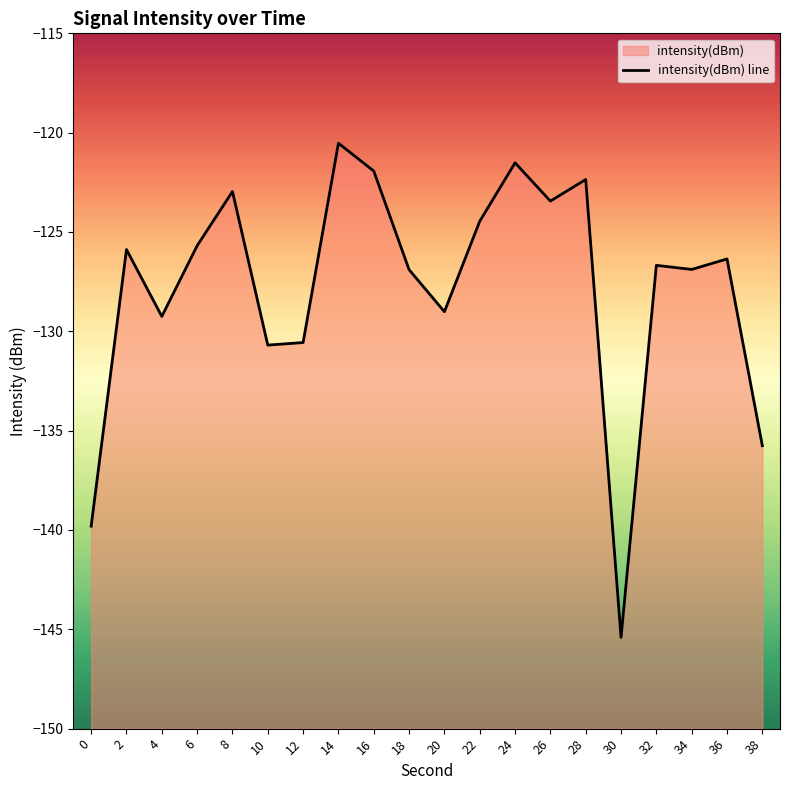

Count the number of data series in this chart.

1